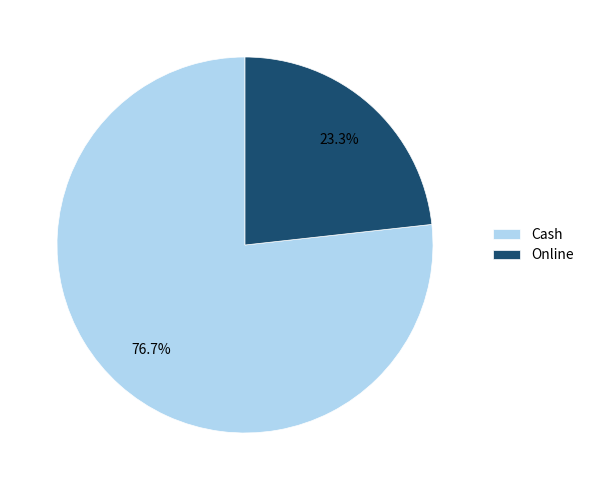

Is the sum of Online and Cash greater than half?

Yes